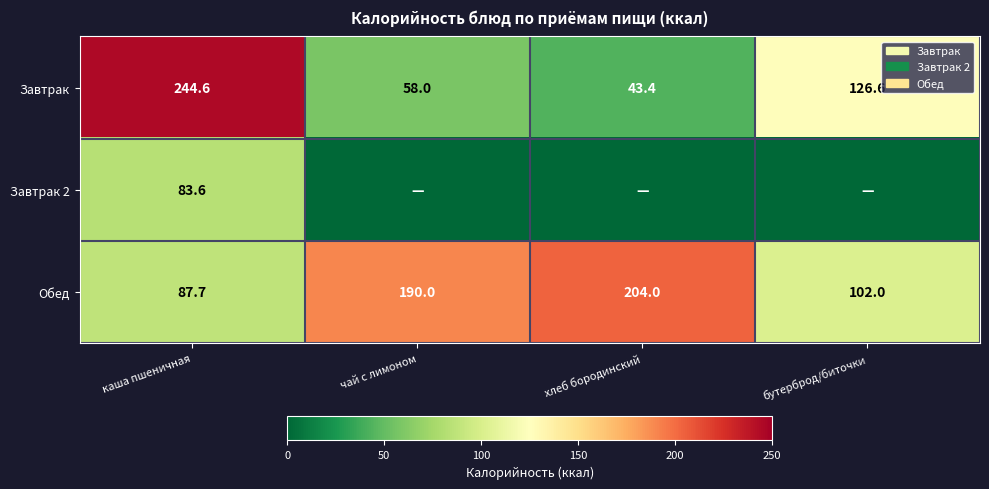

How many data points does each series have?

4